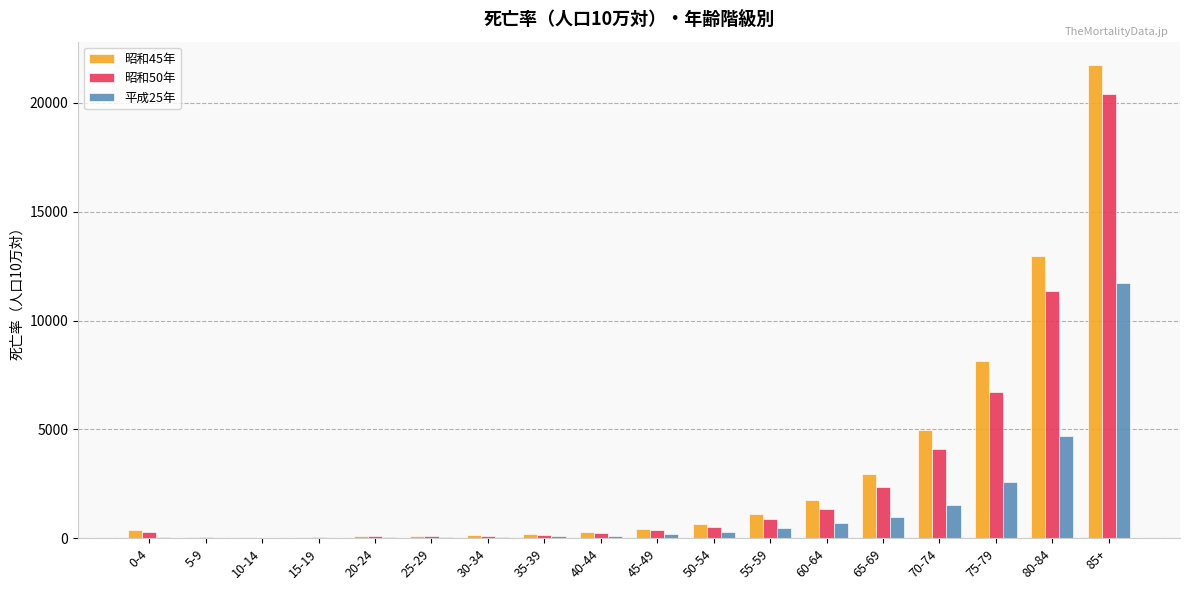

Count the number of categories in the chart.

18